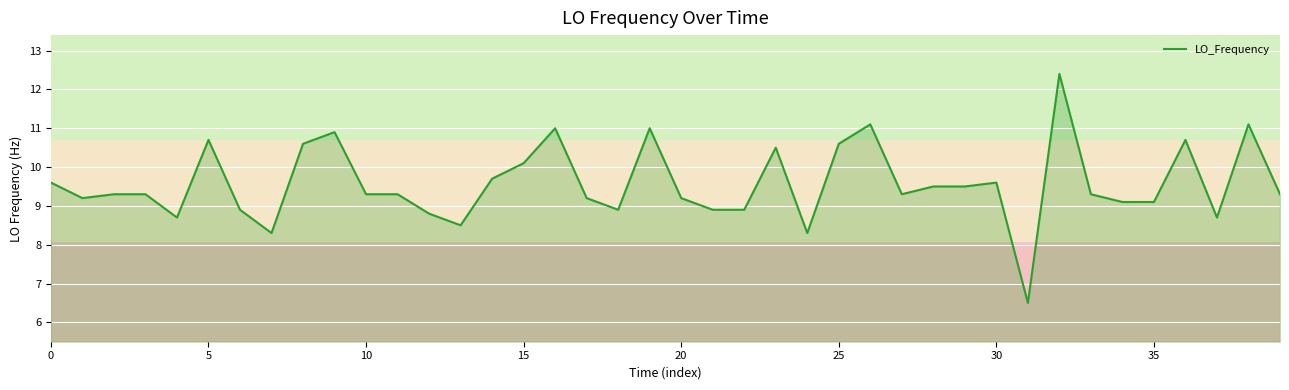

What is the average value?

9.6